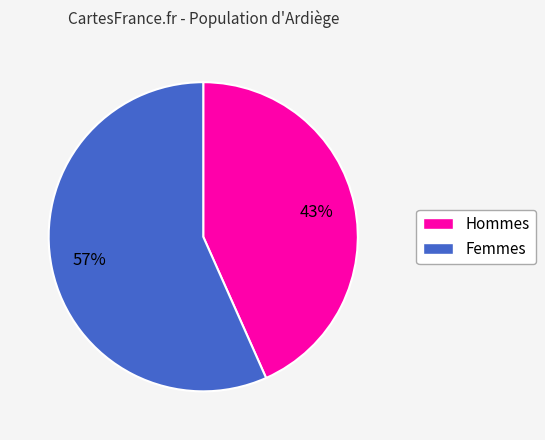

How many segments does this pie chart have?

2